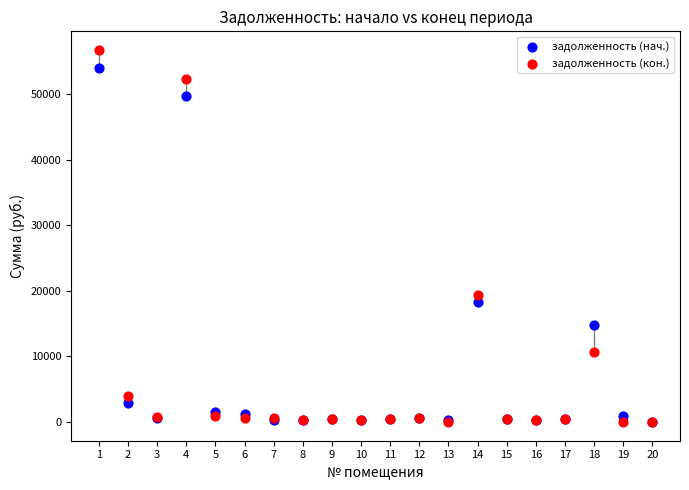

Which series reaches the maximum Y coordinate?

задолженность (кон.)